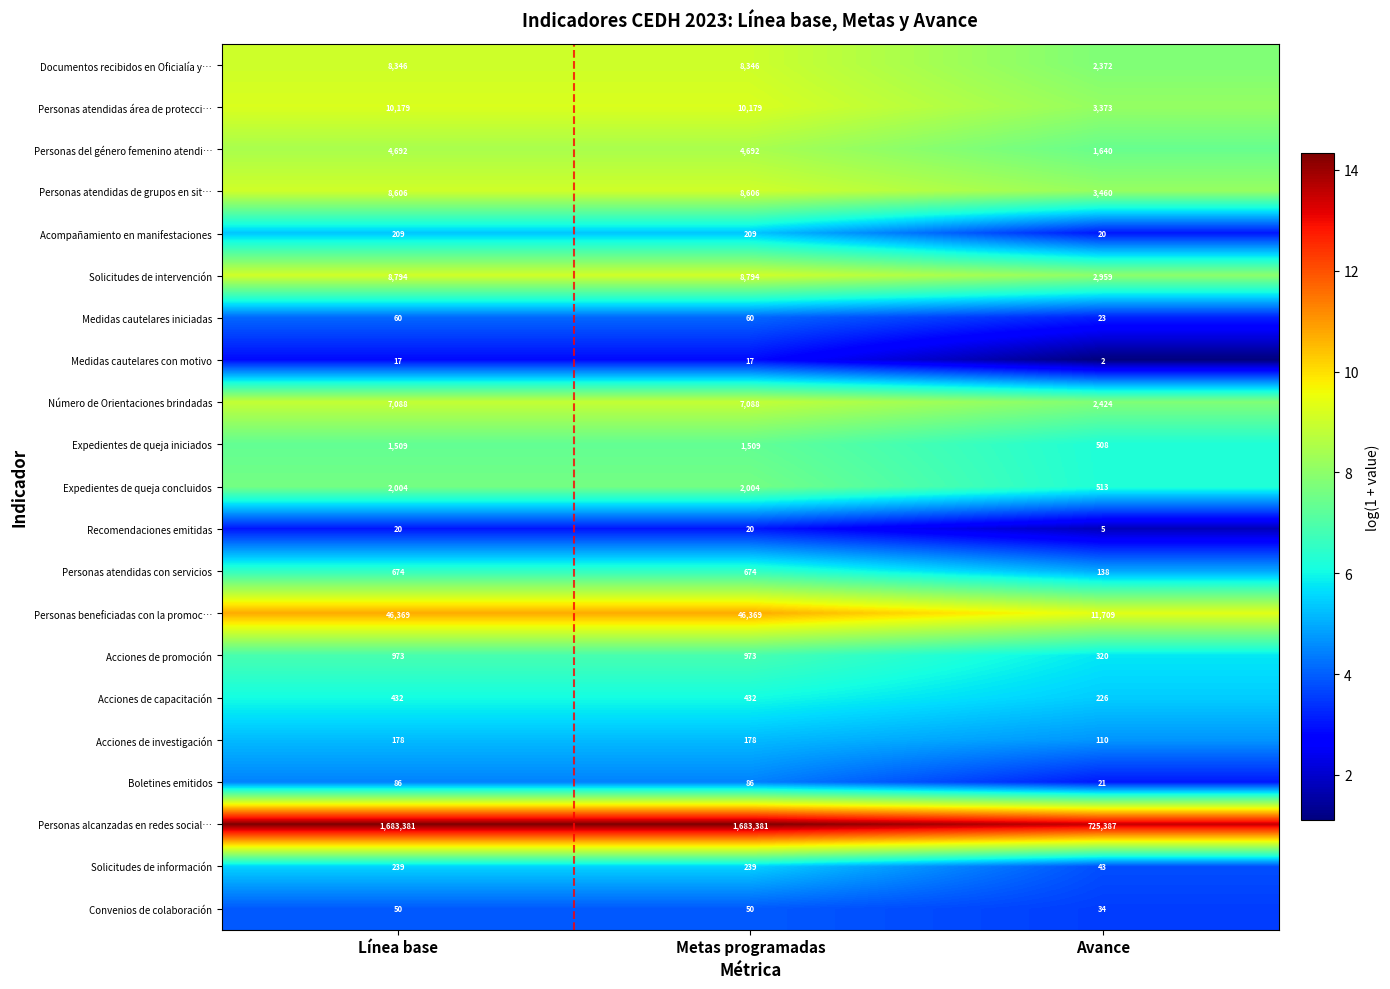

What is the total value across all series at Línea base?

1783906